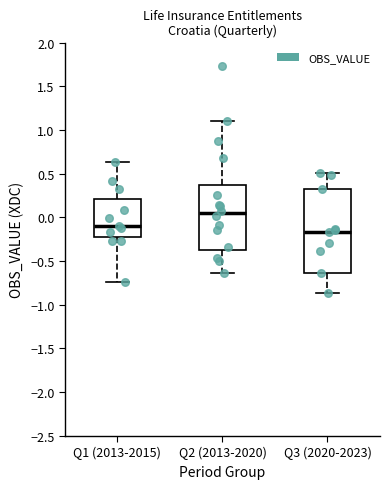

Which box is the tallest, from its lower edge to its upper edge?

Q3 (2020-2023)